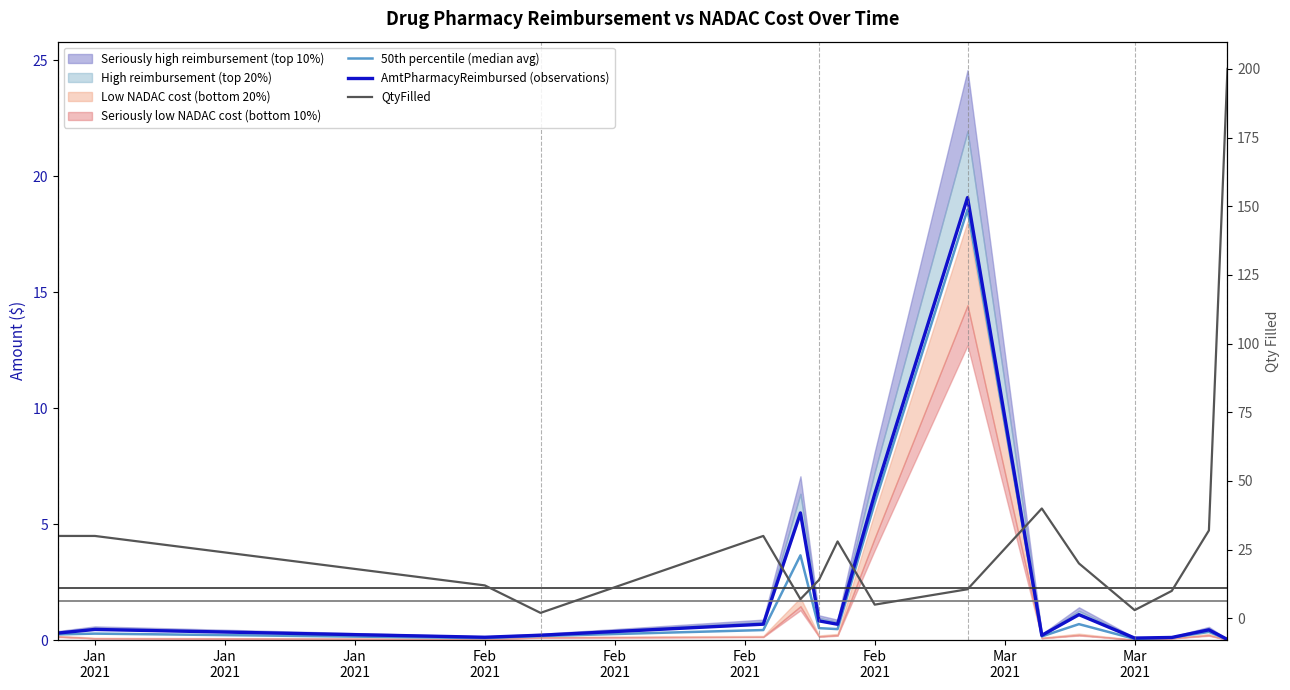

What is the total value across all series at Feb
2021?

2.4